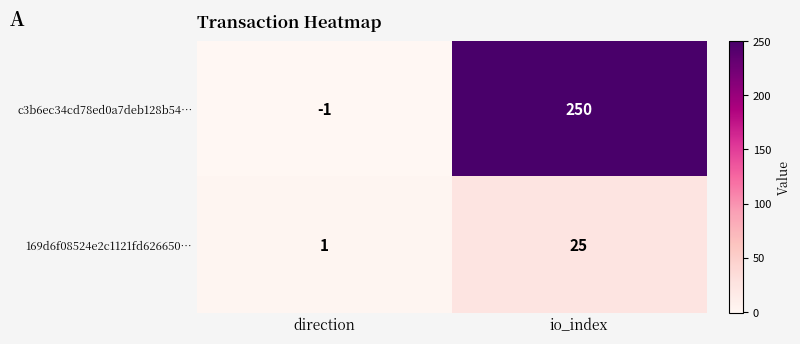

True or false: 169d6f08524e2c1121fd626650… has a value of 1 at direction.

True